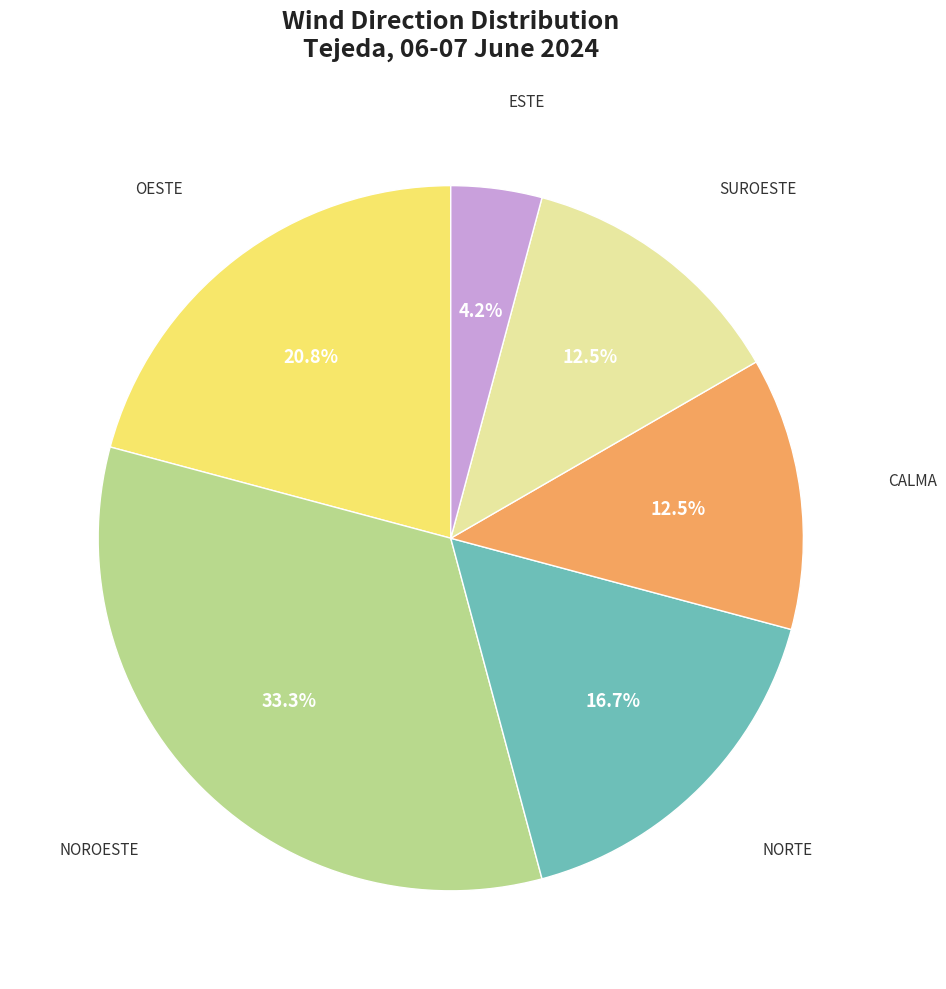

Is there any slice that represents more than half of the pie?

No